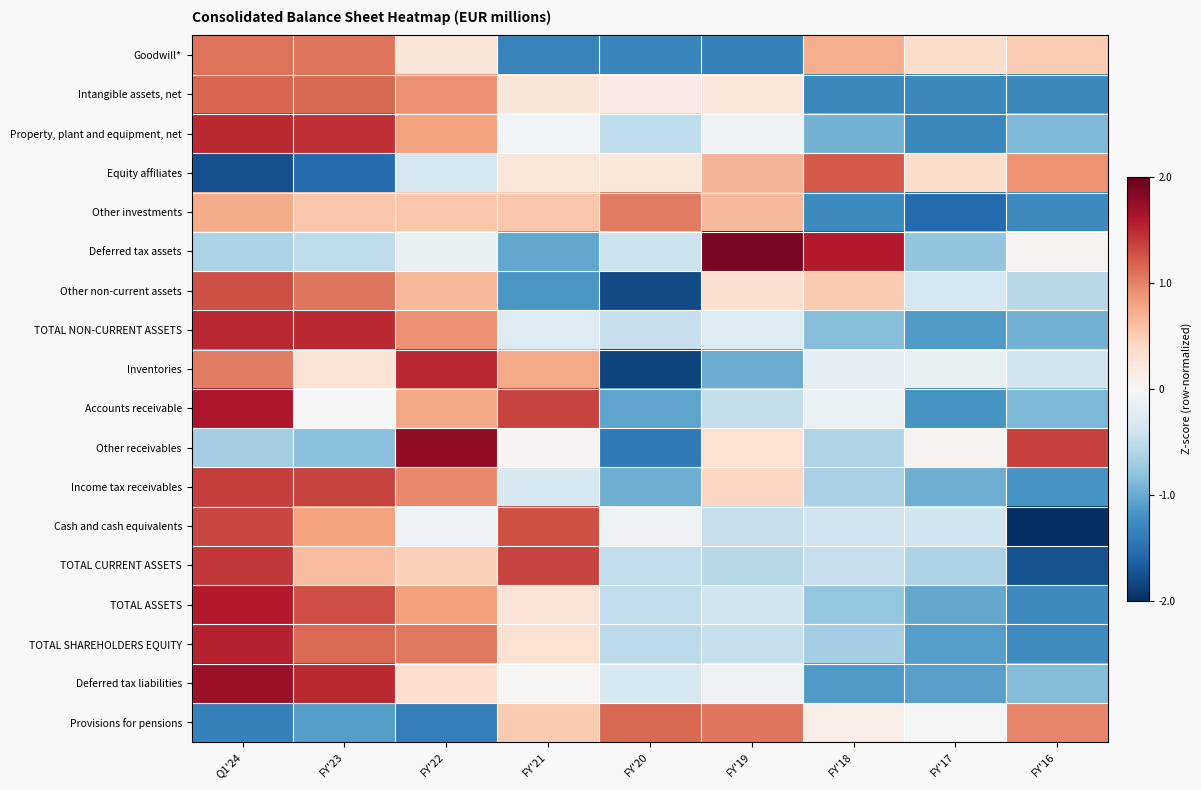

Between FY'19 and FY'16, which is larger?

FY'16